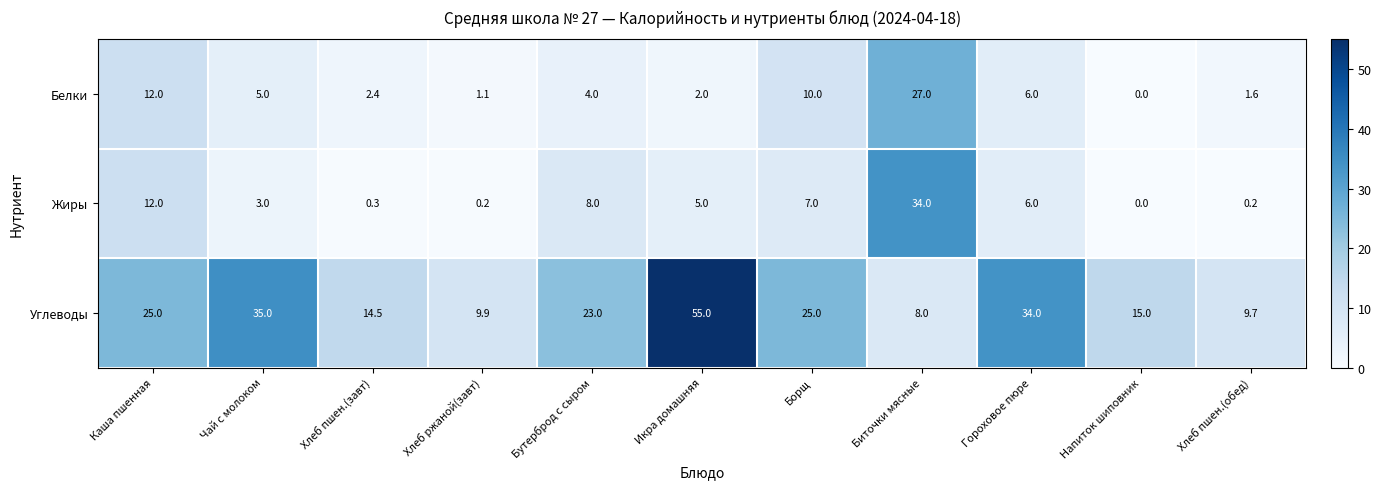

What is the highest value of the Жиры series?

34.0